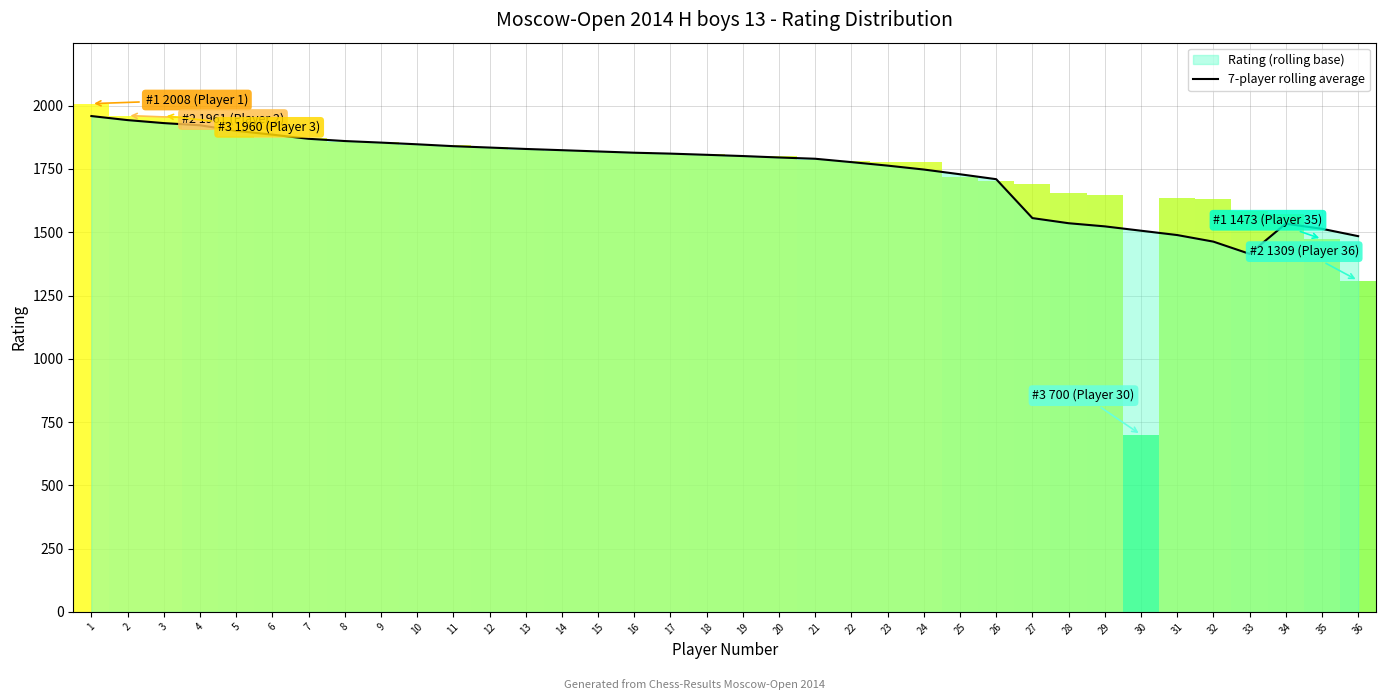

At which category does the data reach its first local valley?

33